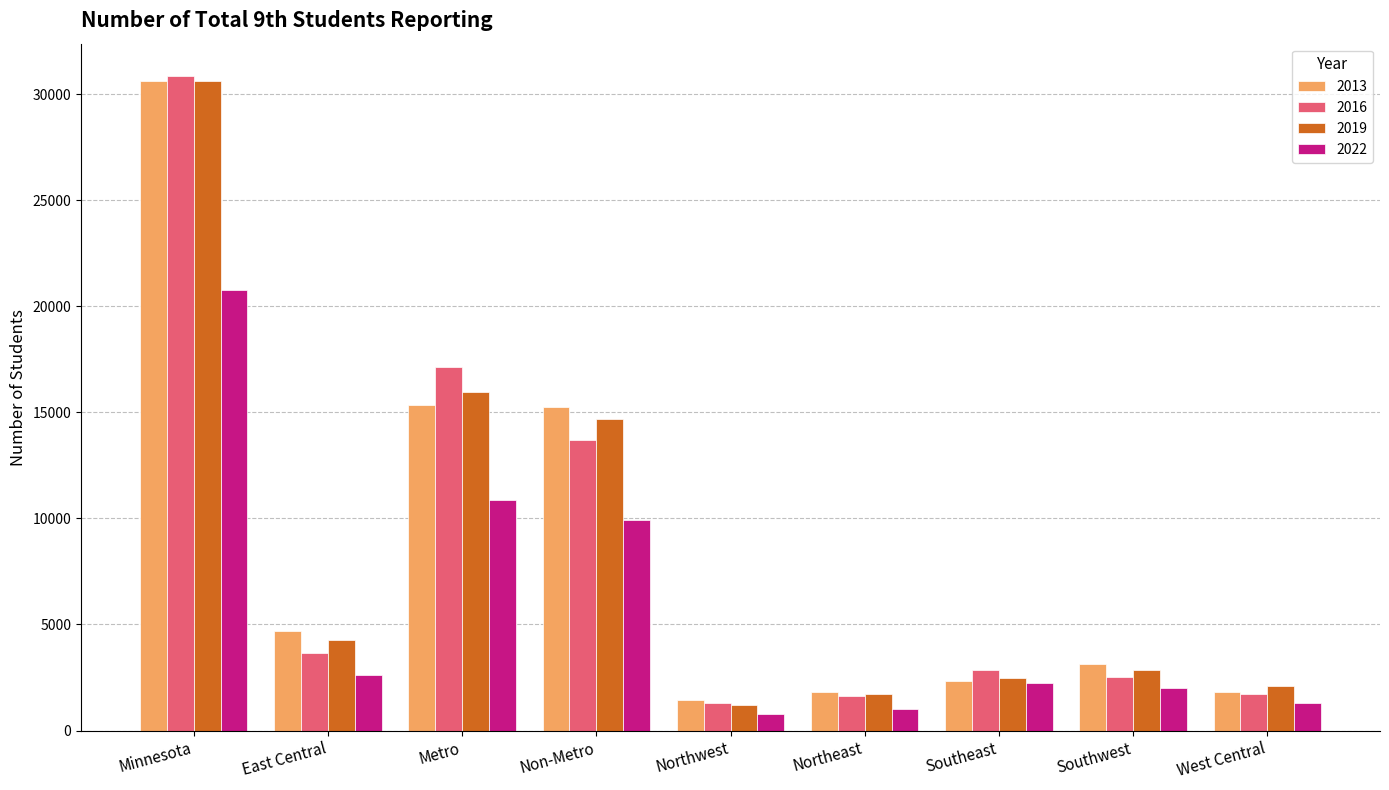

What is the difference between the highest and lowest values at Southwest?

1133